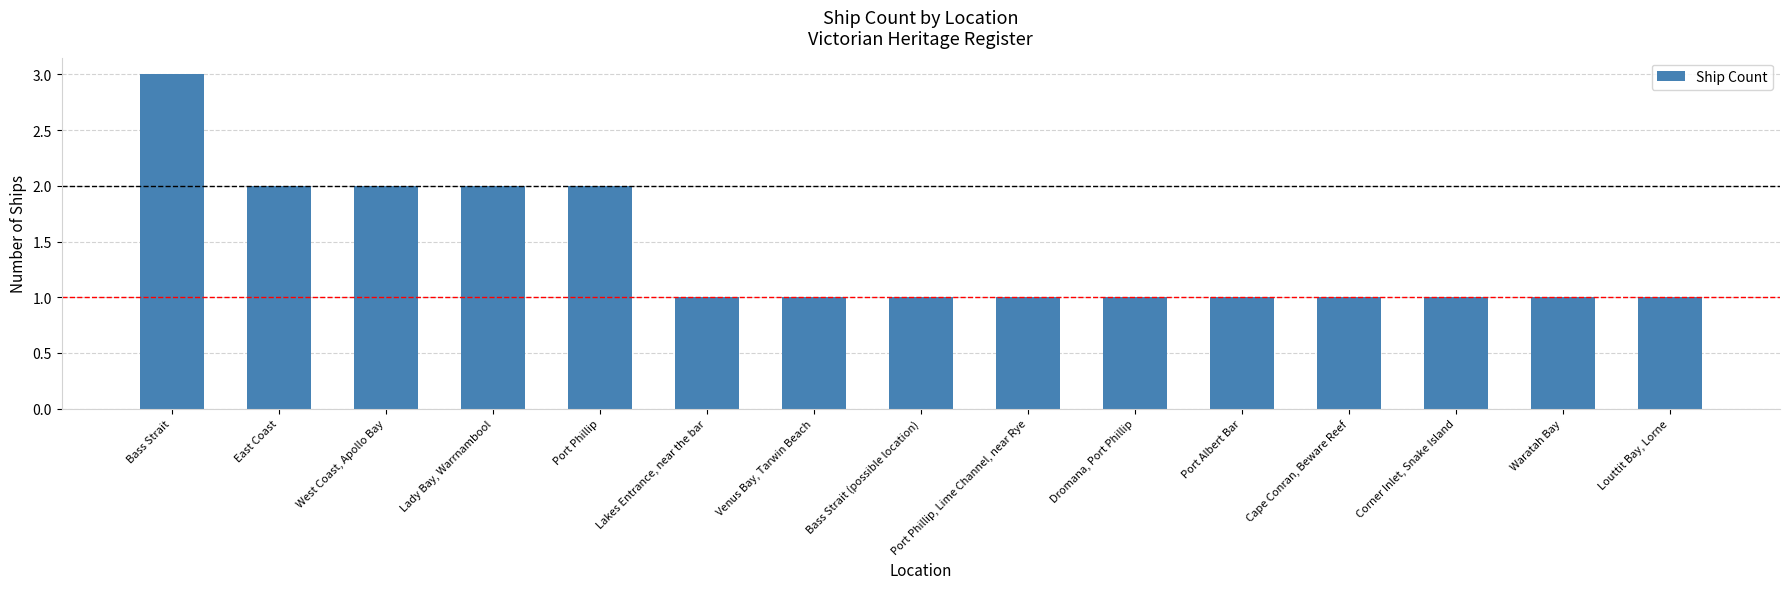

What is the difference between the maximum and minimum values?

2